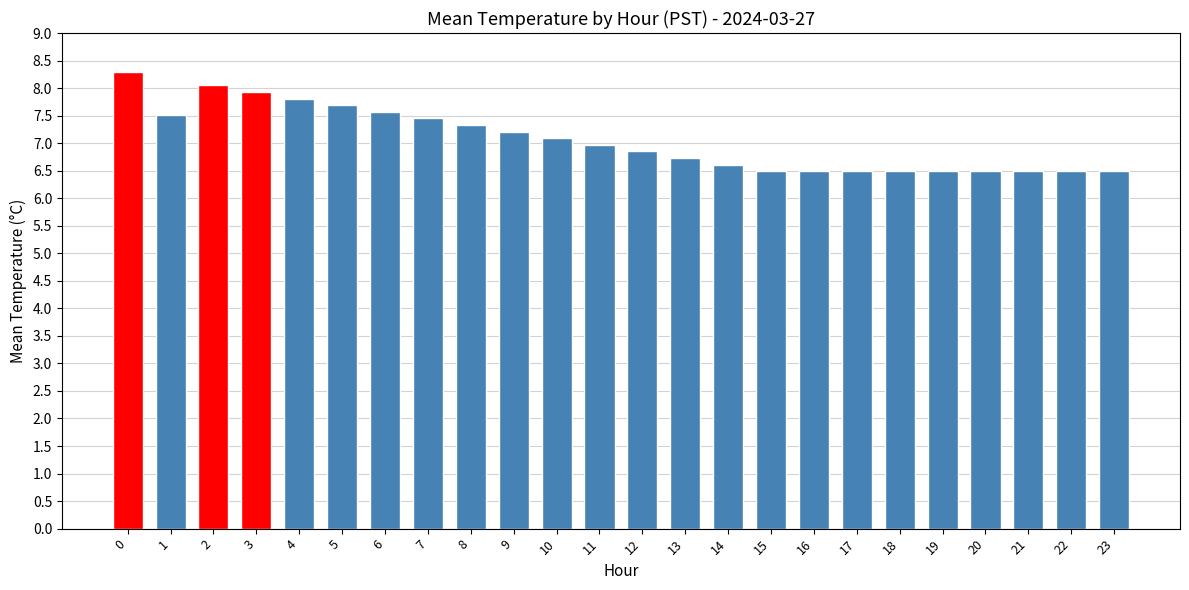

Count the number of categories in the chart.

24